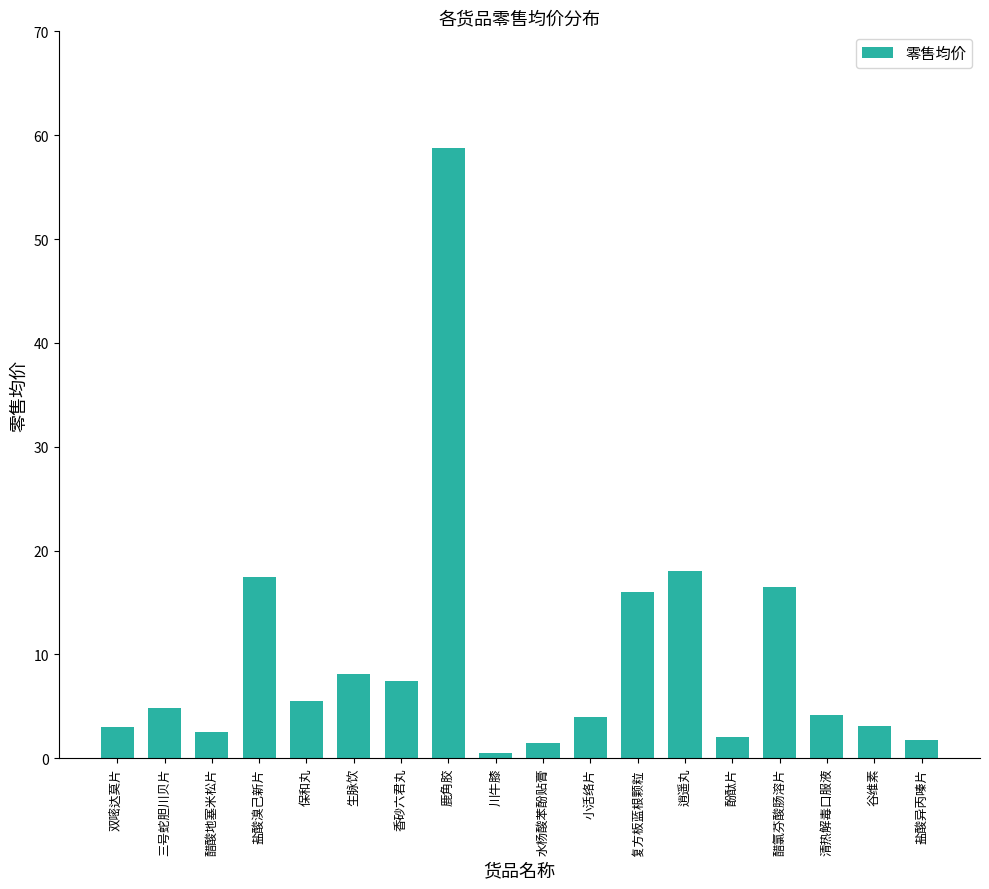

What is the smallest value displayed?

0.5